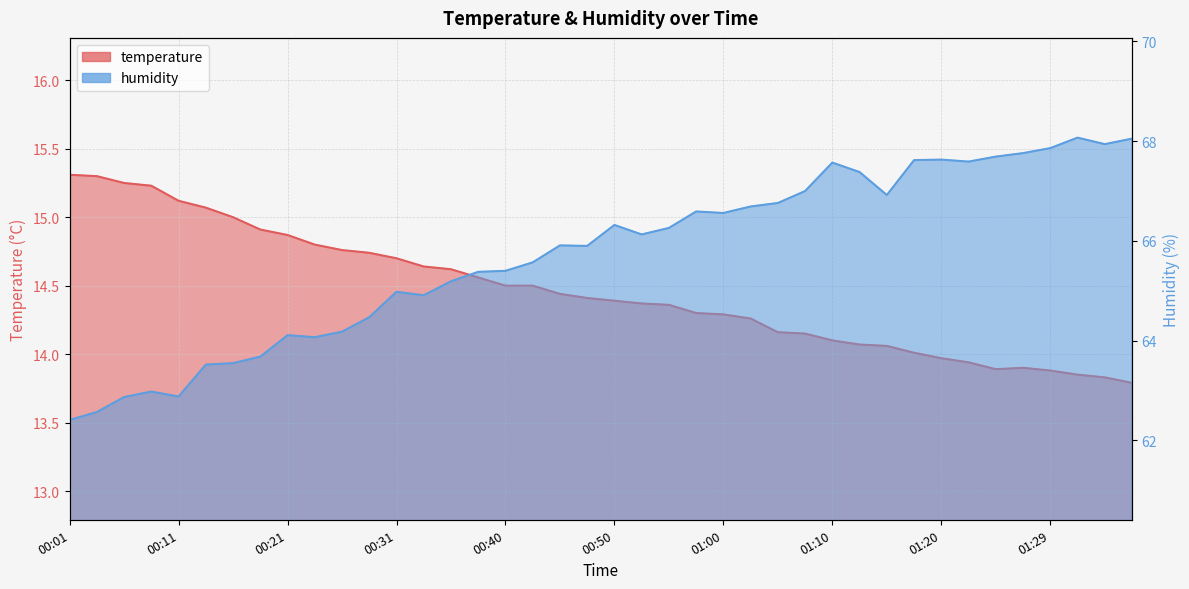

True or false: temperature has a value of 21.5 at 01:37.

False